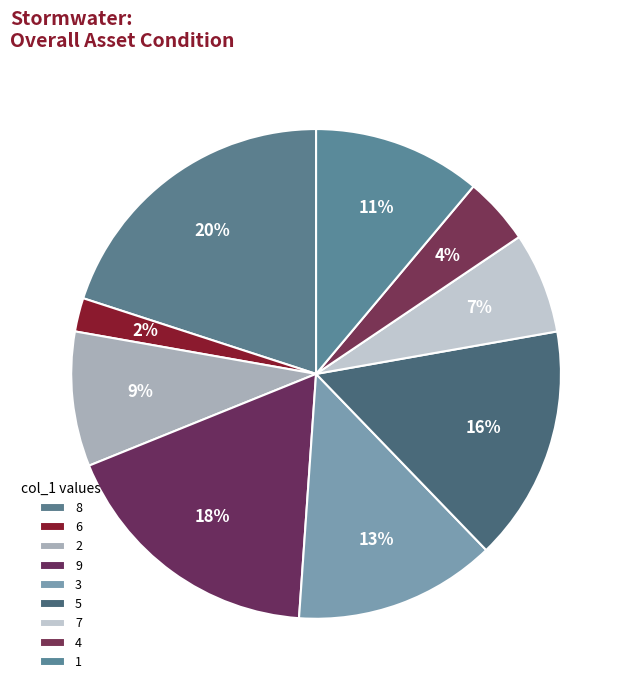

What is the smallest slice in the pie chart?

6